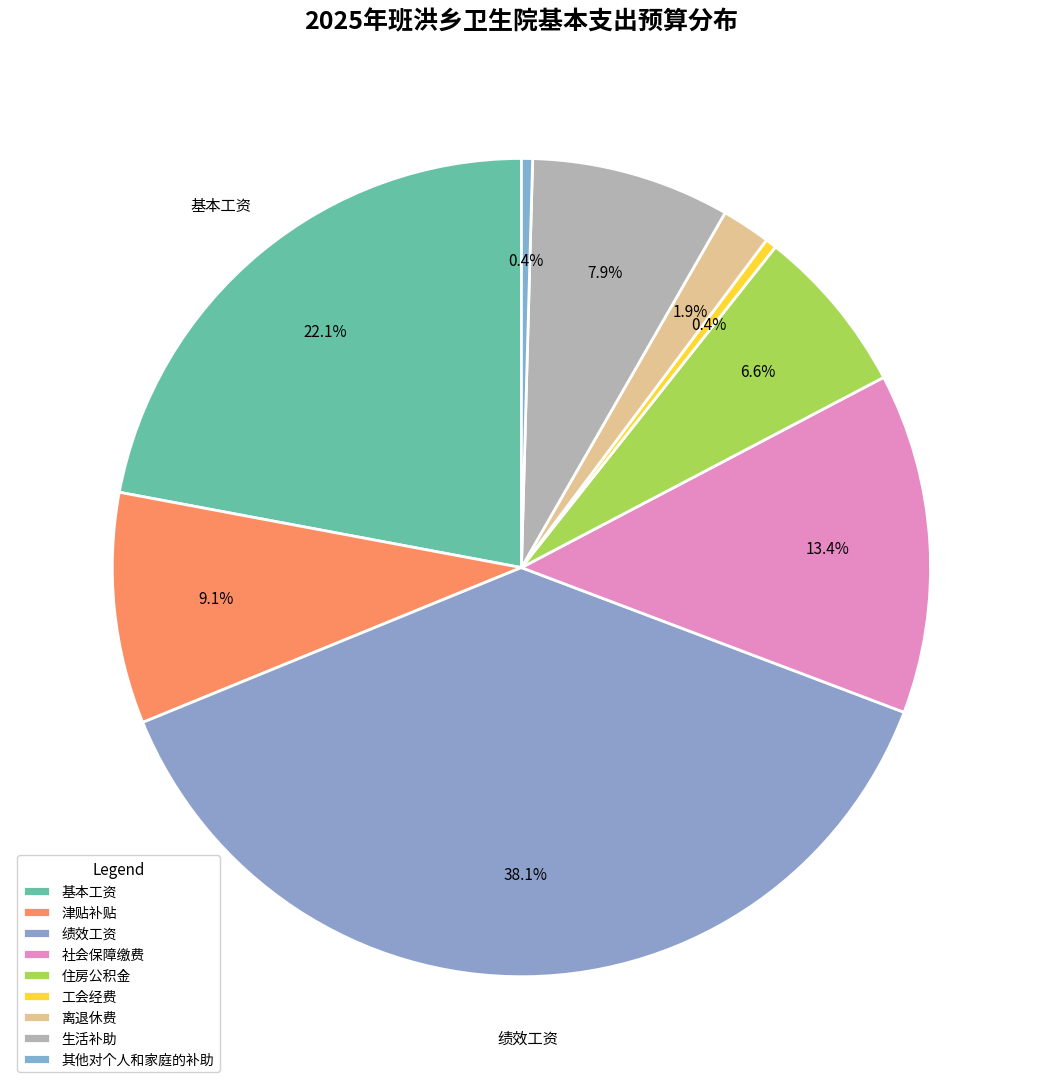

Between 社会保障缴费 and 基本工资, which is larger?

基本工资